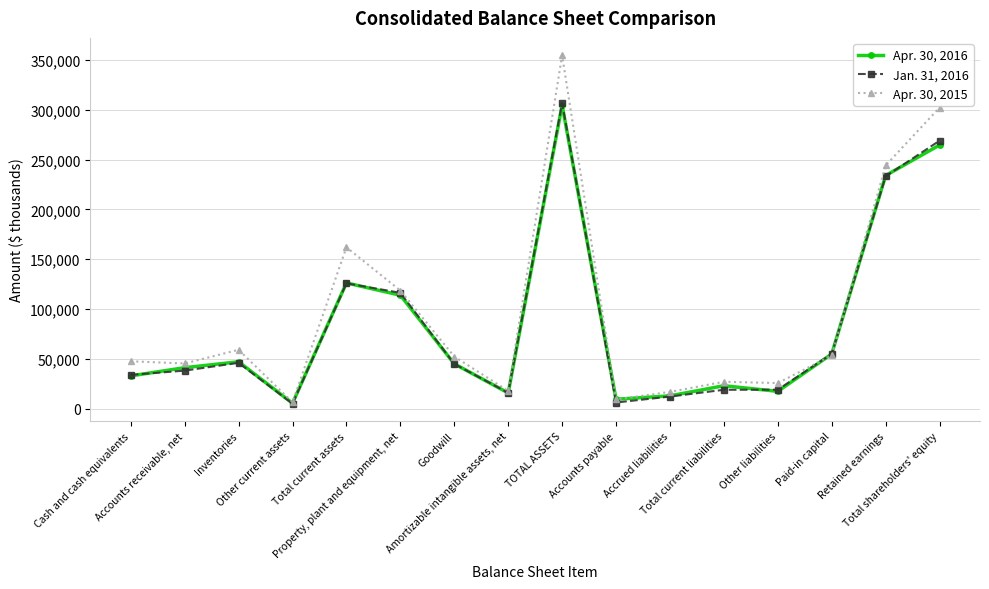

At how many categories does at least one series exceed 204442?

3